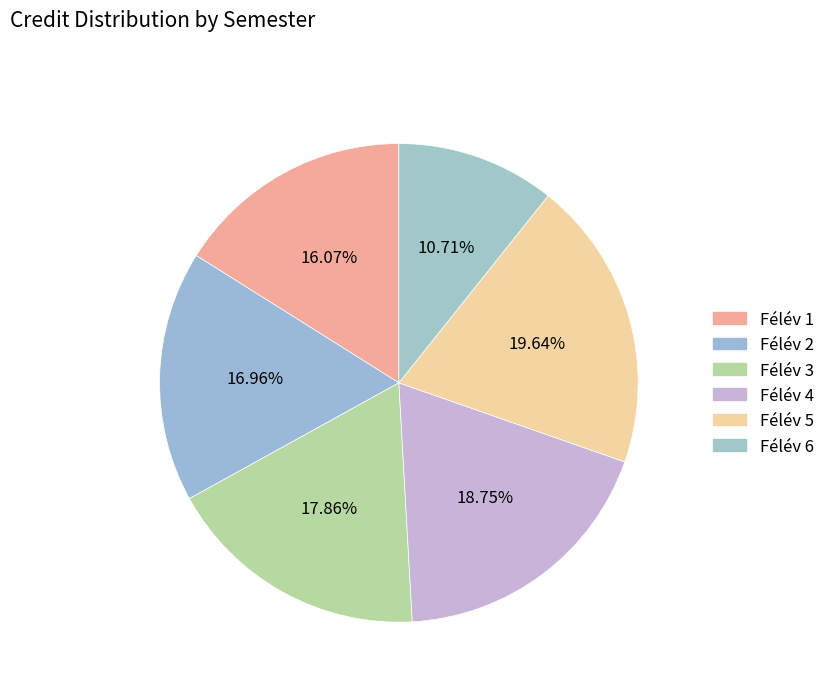

What is the change in value from Félév 2 to Félév 6?

-7